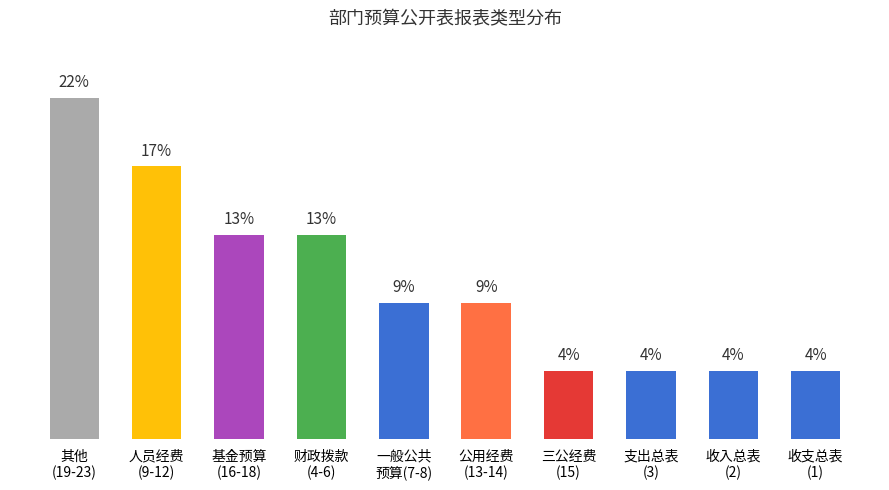

How many values are below 8?

4